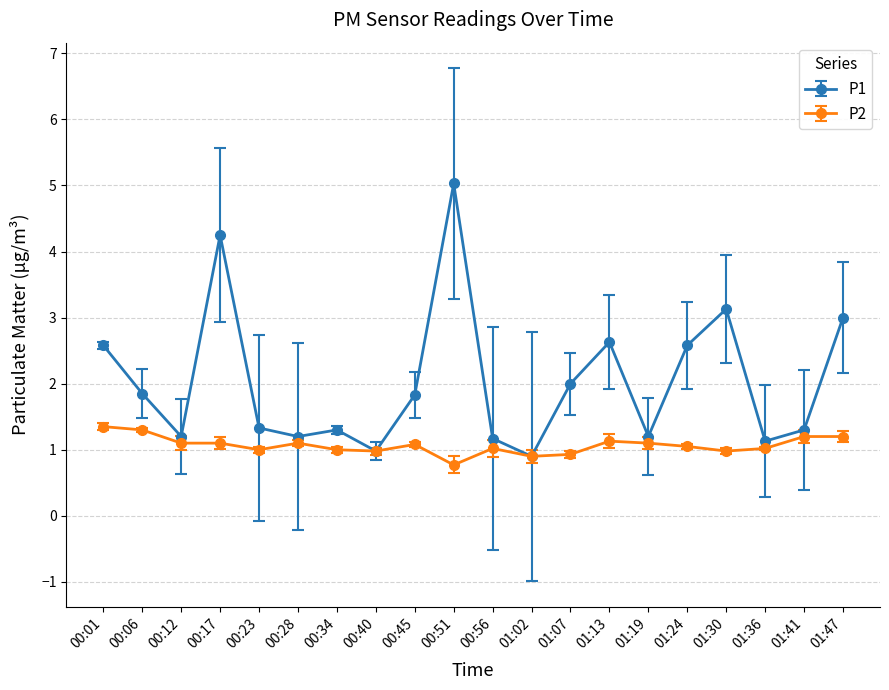

What is the label of the 3rd point from the right?

01:36